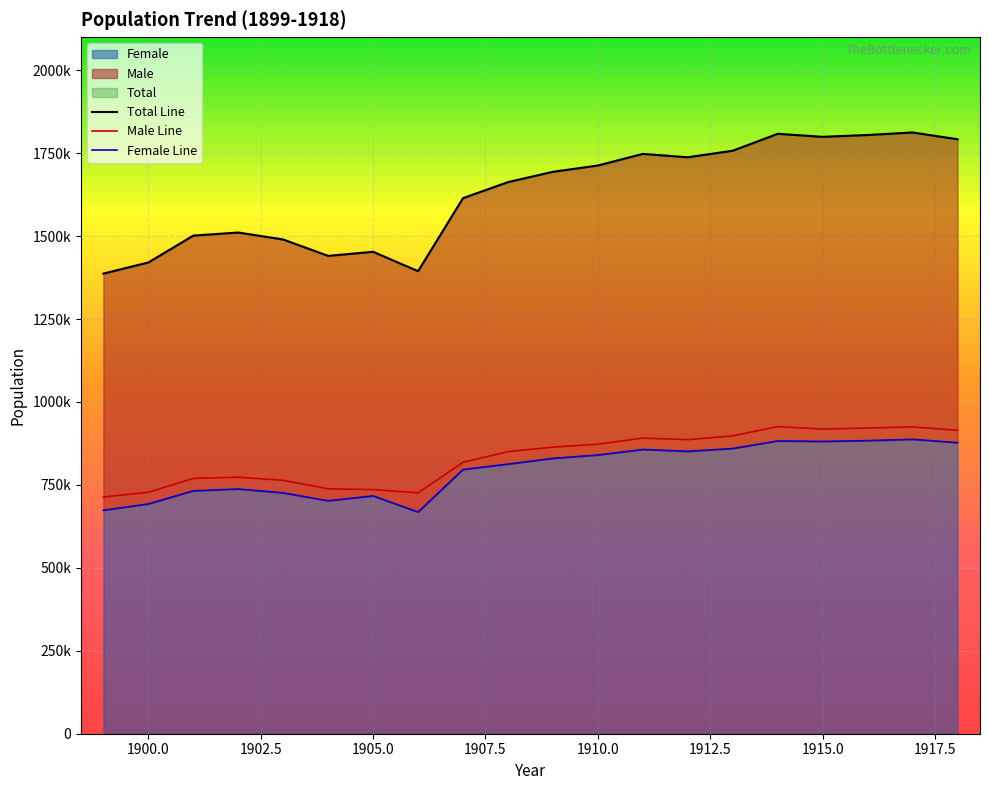

What is the difference between the maximum and minimum values in the Total series?

425432